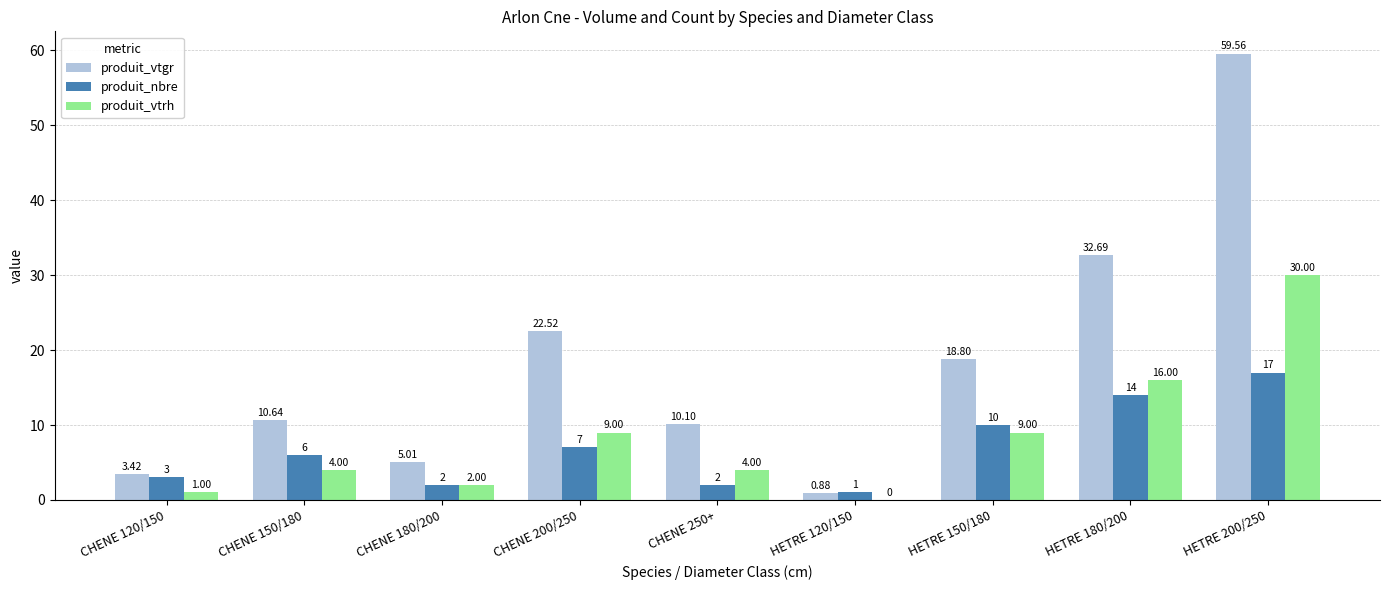

Which series changed the most between CHENE 120/150 and HETRE 150/180?

produit_vtgr